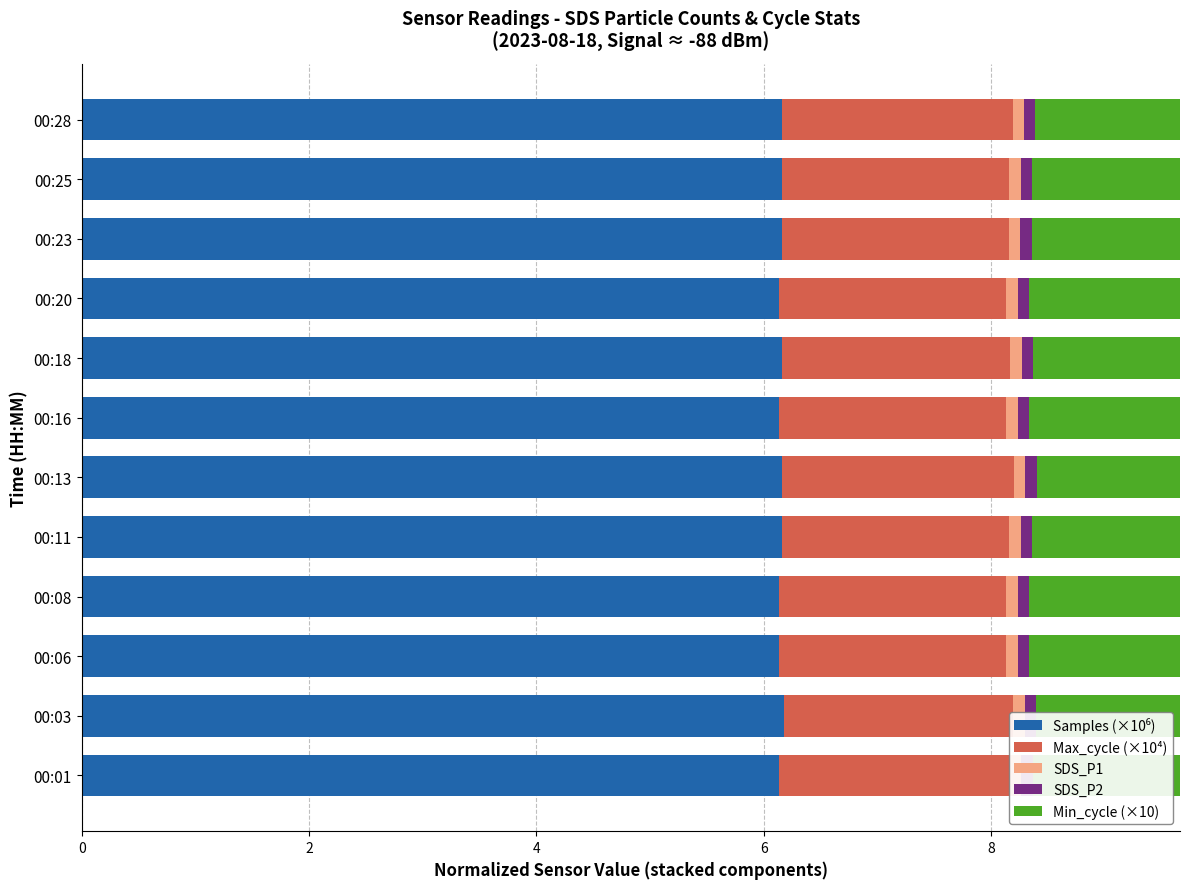

How many groups of bars are there?

12